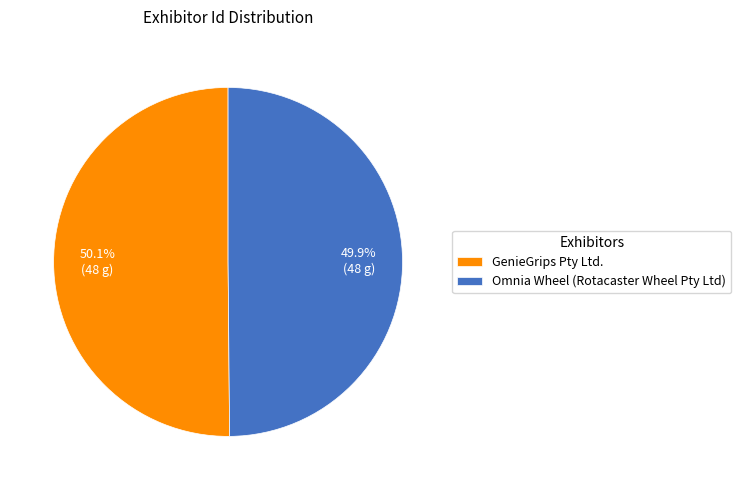

What is the ratio of the value at Omnia Wheel (Rotacaster Wheel Pty Ltd) to the value at GenieGrips Pty Ltd.?

1.0